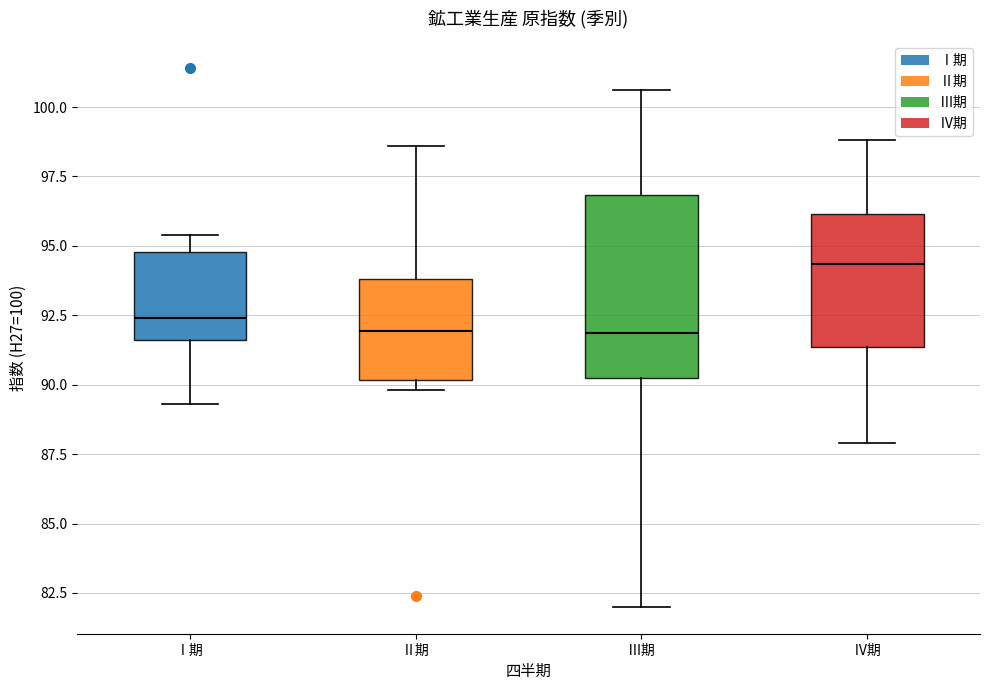

Where does the upper whisker of the box for Ⅲ期 end on the y-axis? The values are not printed on the chart, so give them approximately, as read against the axis.

100.5